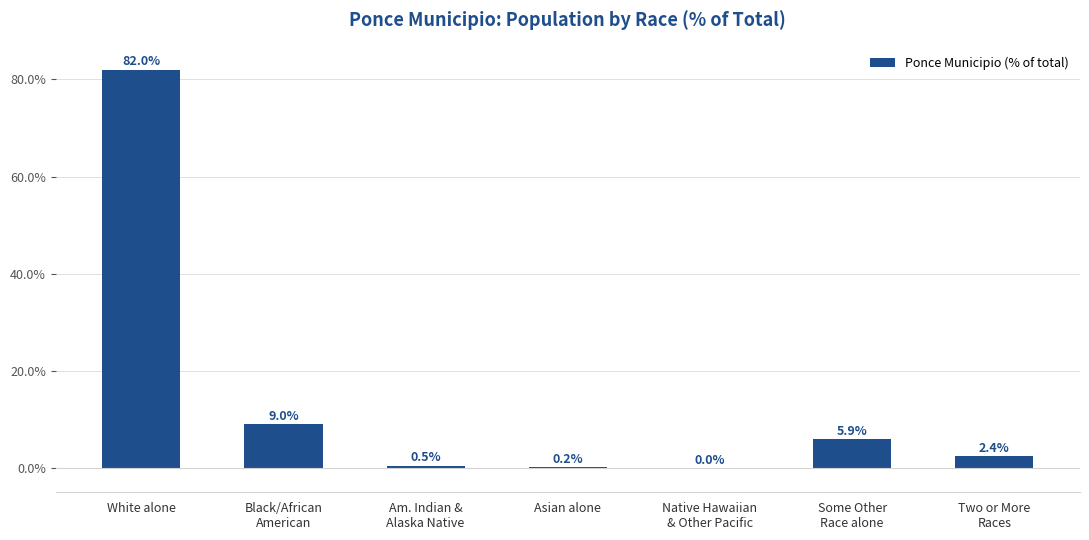

Is it true that the value at White alone is 136.9?

False